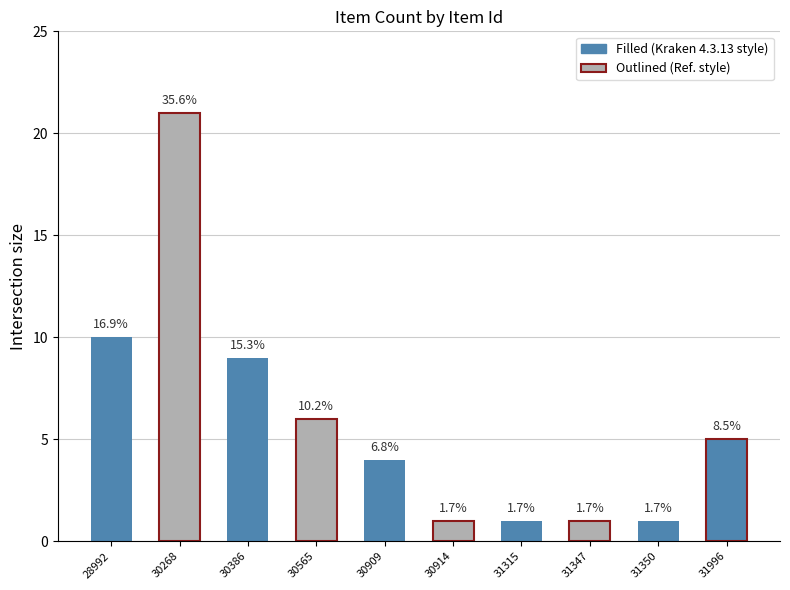

Is it true that the value at 31315 is 1?

True